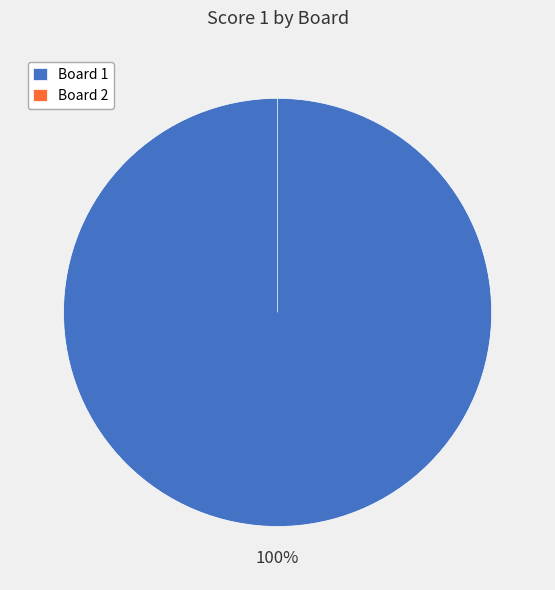

True or false: 2 accounts for 0% of the total.

True